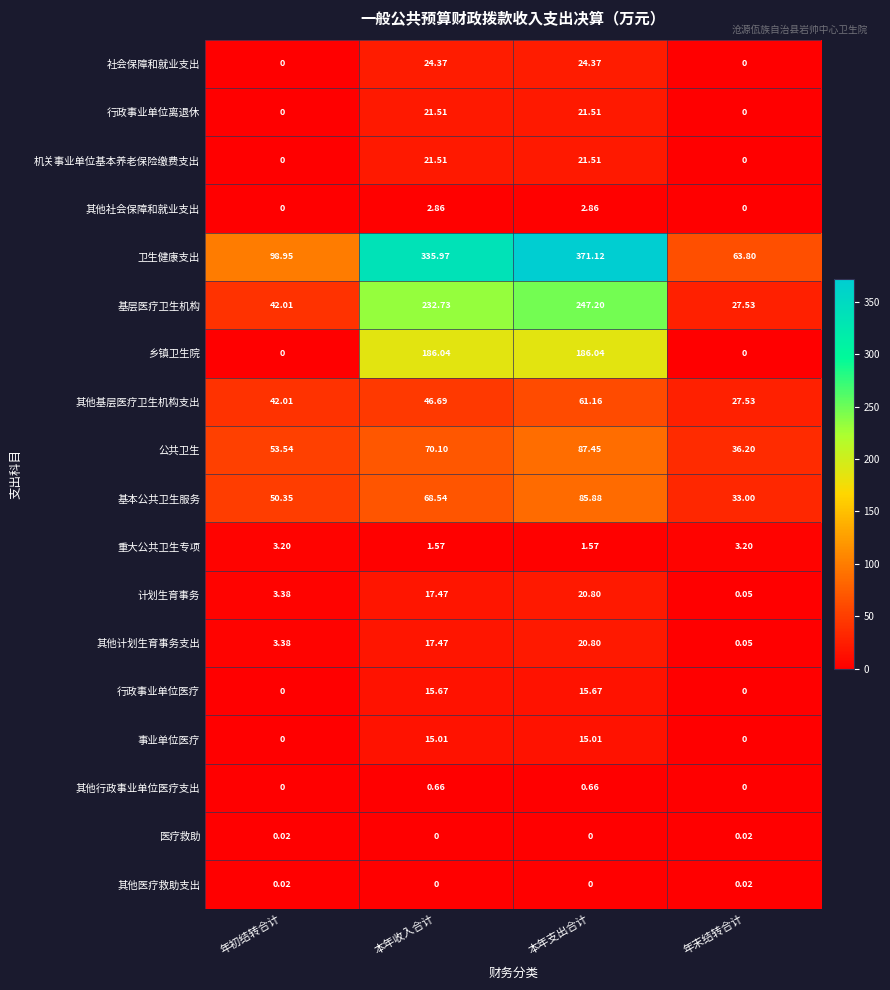

Between 年初结转合计 and 本年支出合计, which series saw the biggest shift?

卫生健康支出